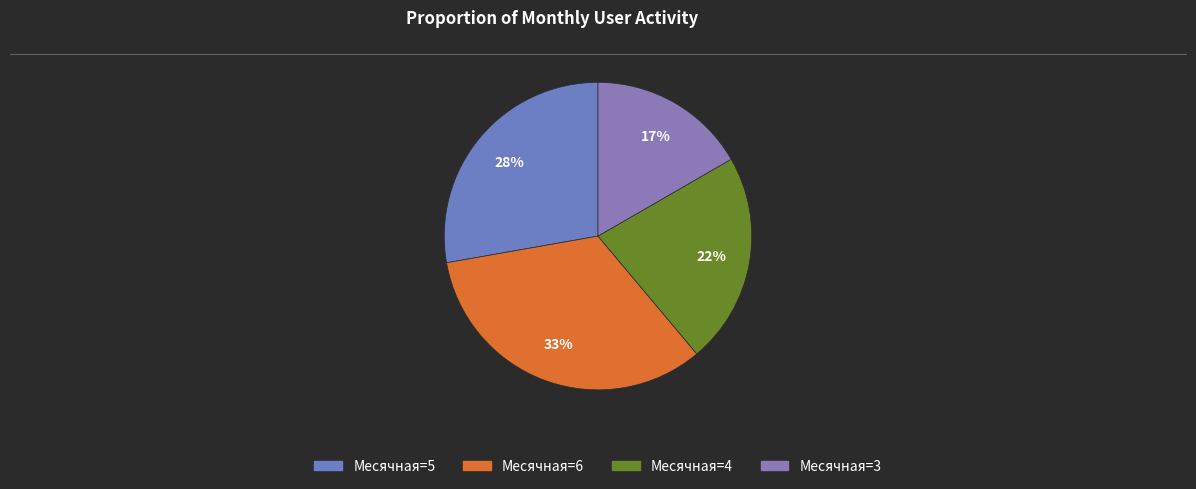

Count the number of slices in the pie.

4